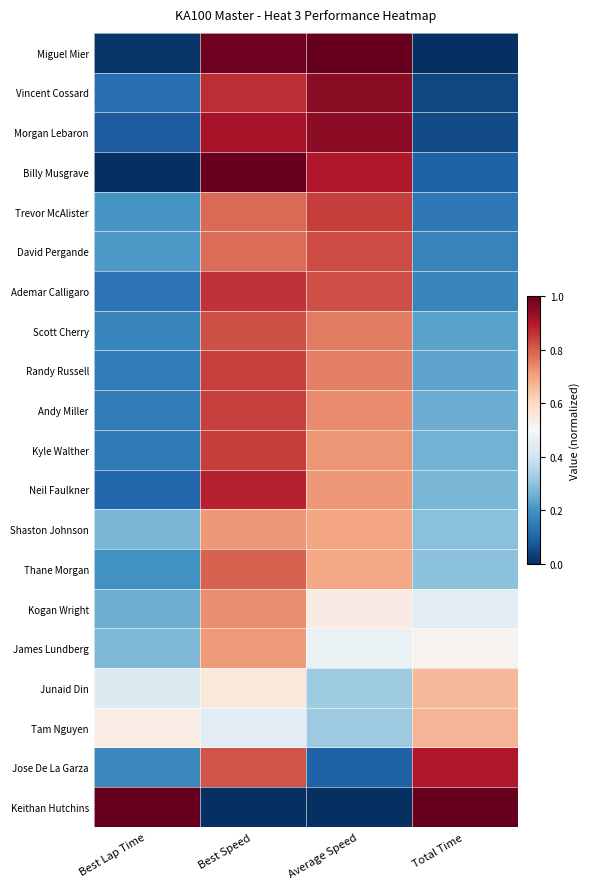

What is the total value across all series at Average Speed?

13.1